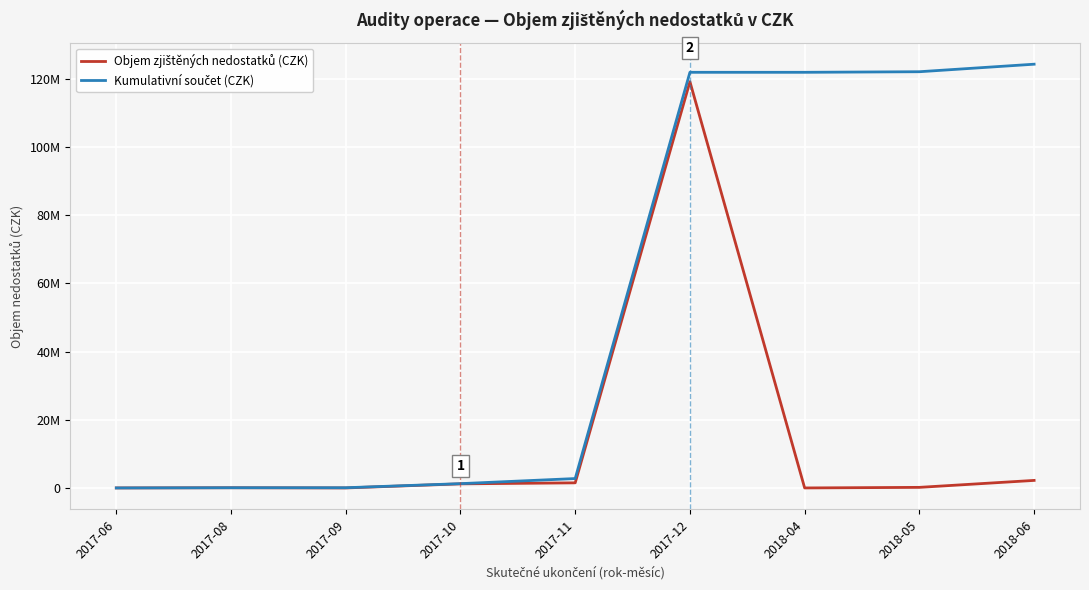

Between 2017-06 and 2017-08, which series saw the biggest shift?

Objem zjištěných nedostatků (CZK)